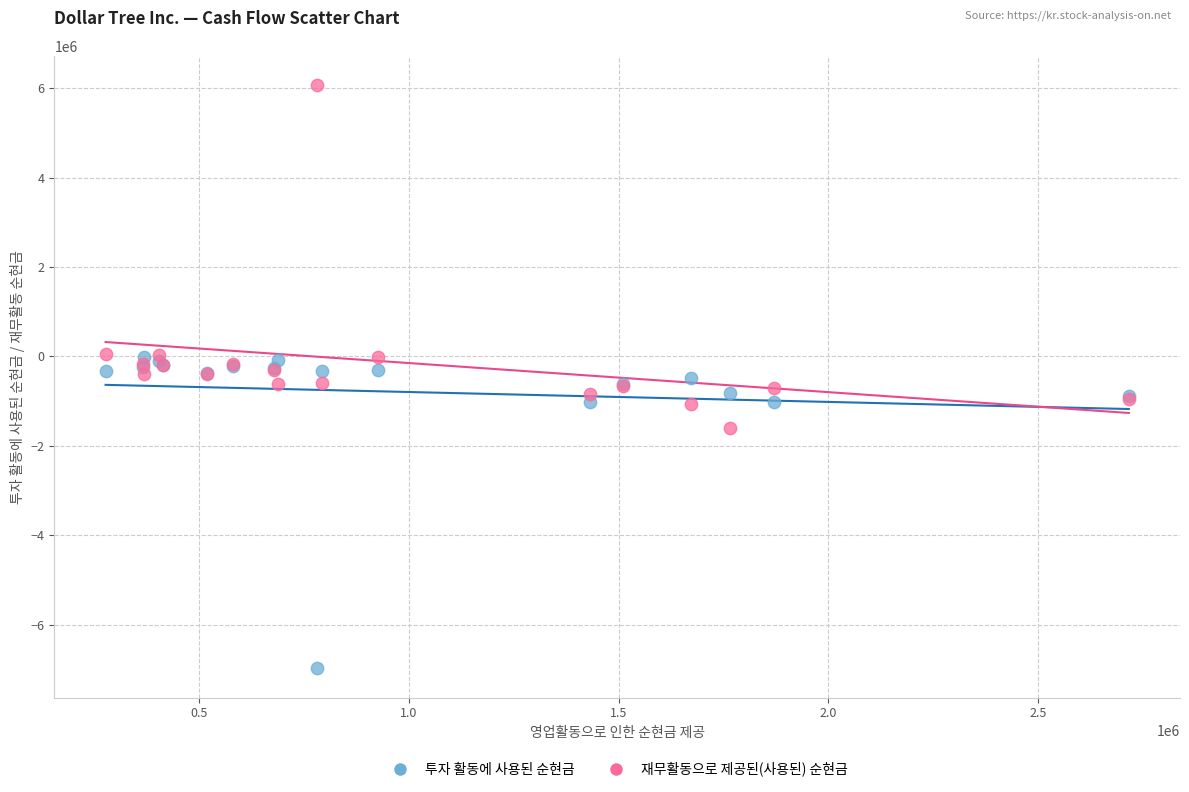

Which series reaches the minimum Y coordinate?

투자 활동에 사용된 순현금